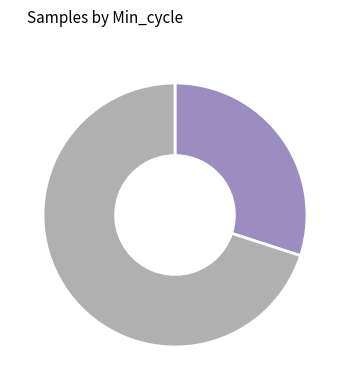

Does any single category account for the majority?

Yes